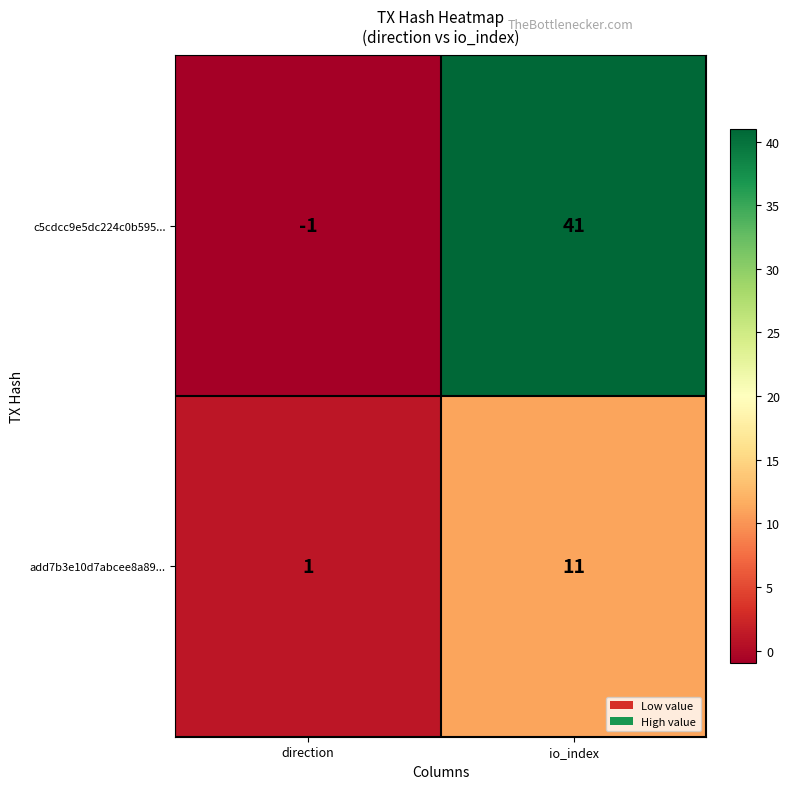

How many categories are shown in the chart?

2